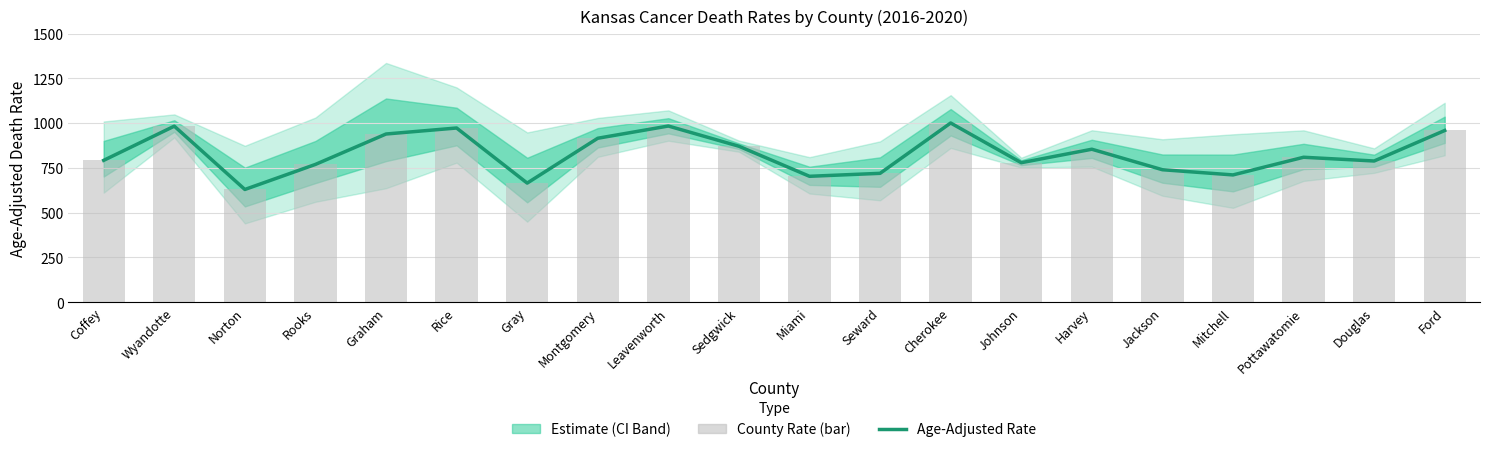

Reading left to right, list all the values displayed in this chart.

Age-Adjusted Rate: Coffey=792.2	Wyandotte=983.0	Norton=629.6	Rooks=769.5	Graham=939.2	Rice=972.7	Gray=665.2	Montgomery=915.5	Leavenworth=983.8	Sedgwick=870.9	Miami=703.1	Seward=719.7	Cherokee=1000.7	Johnson=779.0	Harvey=854.2	Jackson=739.8	Mitchell=710.8	Pottawatomie=809.4	Douglas=788.5	Ford=958.8
County Rate (bar): Coffey=792.2	Wyandotte=983.0	Norton=629.6	Rooks=769.5	Graham=939.2	Rice=972.7	Gray=665.2	Montgomery=915.5	Leavenworth=983.8	Sedgwick=870.9	Miami=703.1	Seward=719.7	Cherokee=1000.7	Johnson=779.0	Harvey=854.2	Jackson=739.8	Mitchell=710.8	Pottawatomie=809.4	Douglas=788.5	Ford=958.8